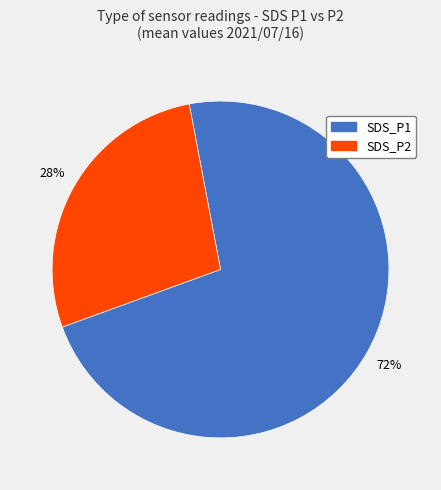

How many segments does this pie chart have?

2